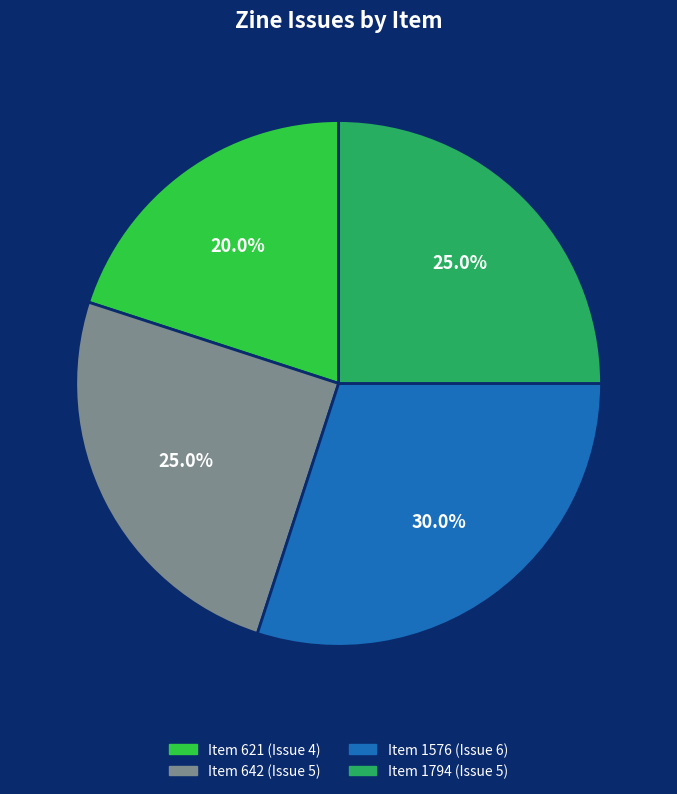

Is there a majority slice in this chart?

No